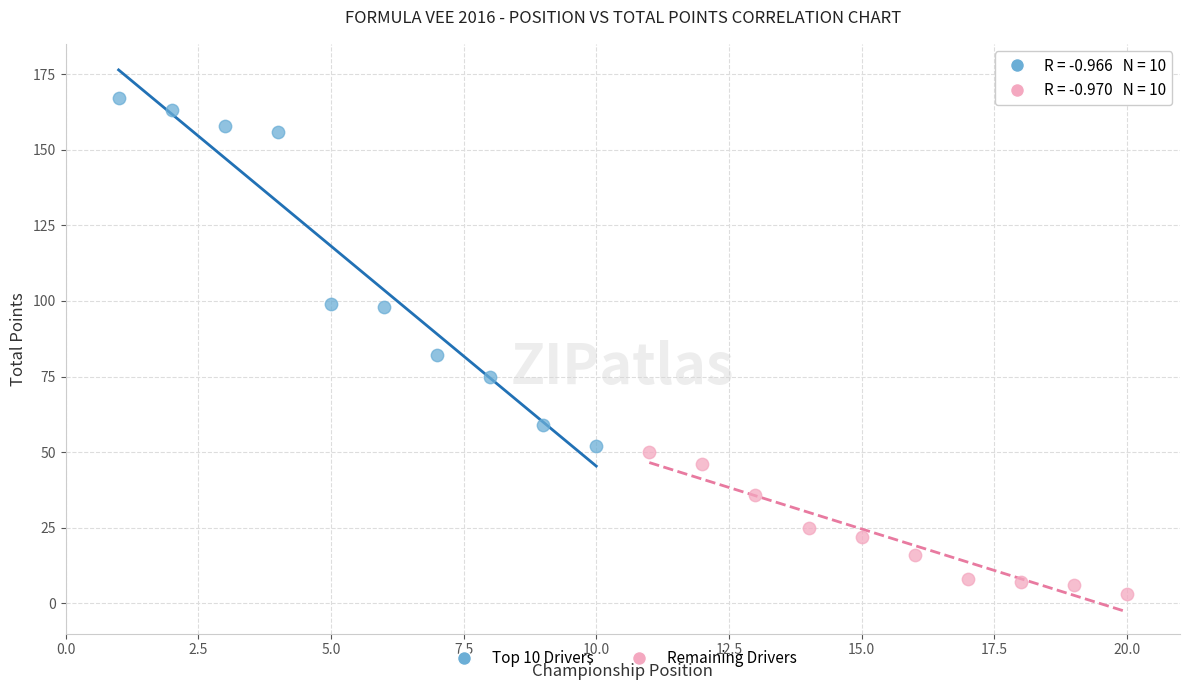

Which series reaches the minimum Y coordinate?

Remaining Drivers